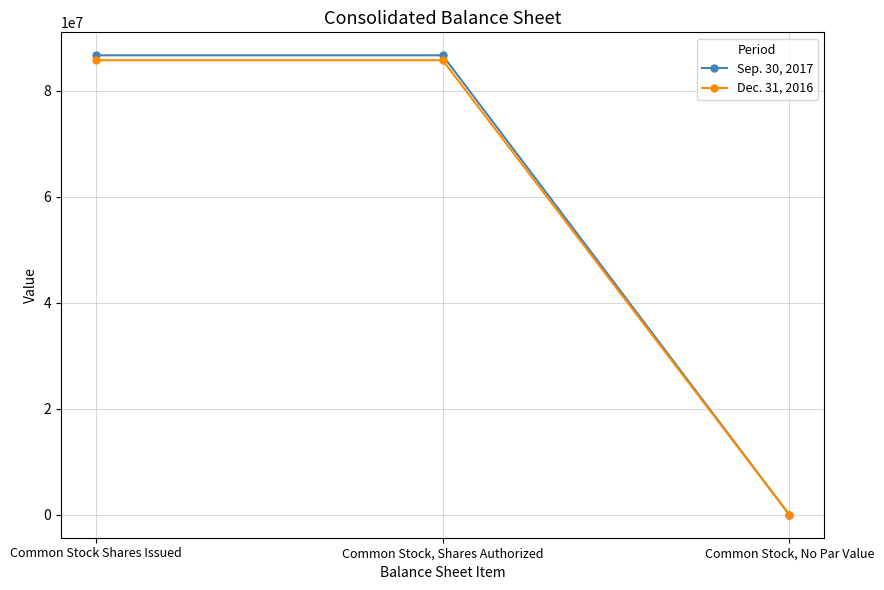

What is the greatest value displayed?

86673271